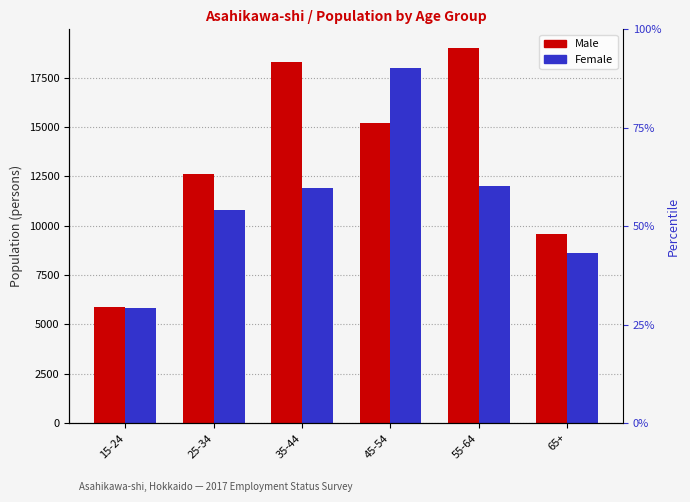

What is the difference between the highest and lowest values at 65+?

1000